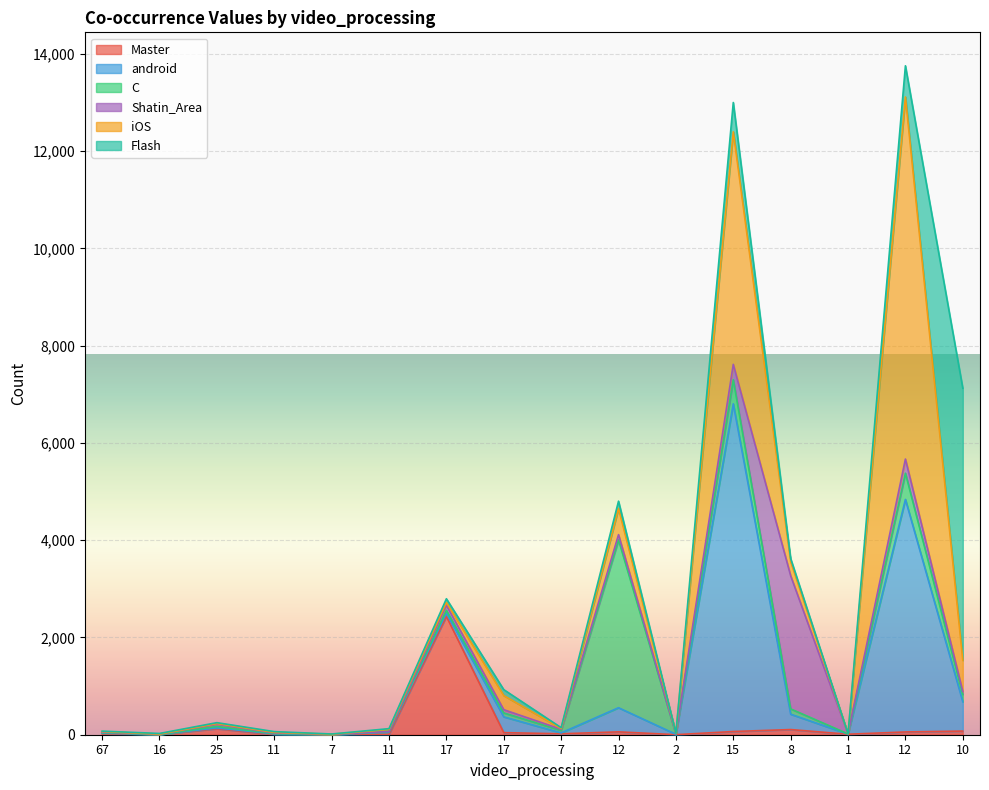

How many series are shown in this chart?

6